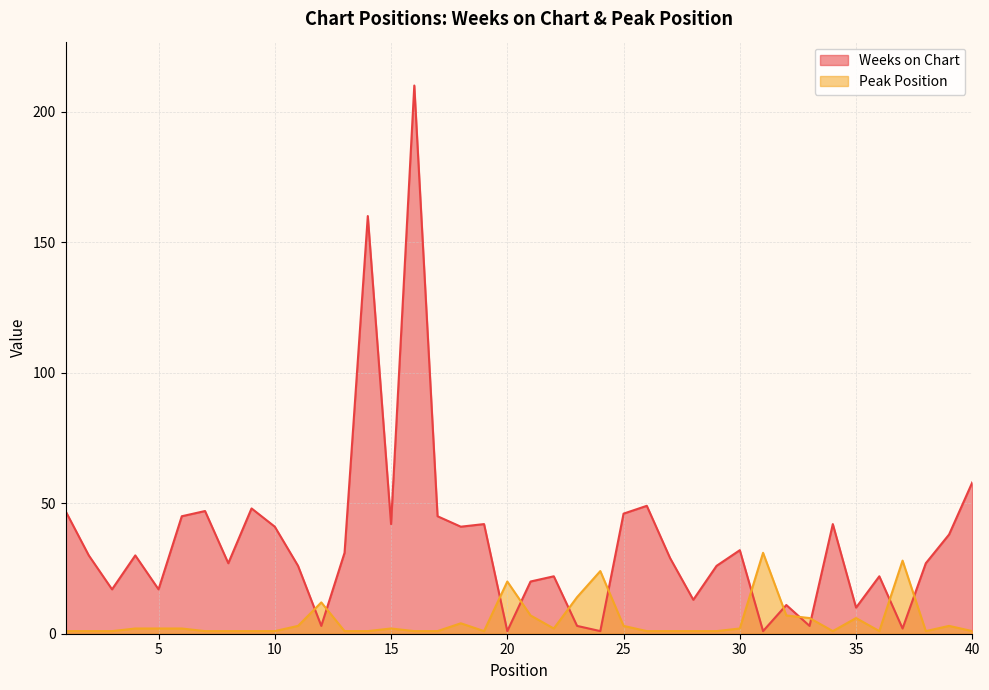

Is it true that Peak Position equals 2 at 6?

True